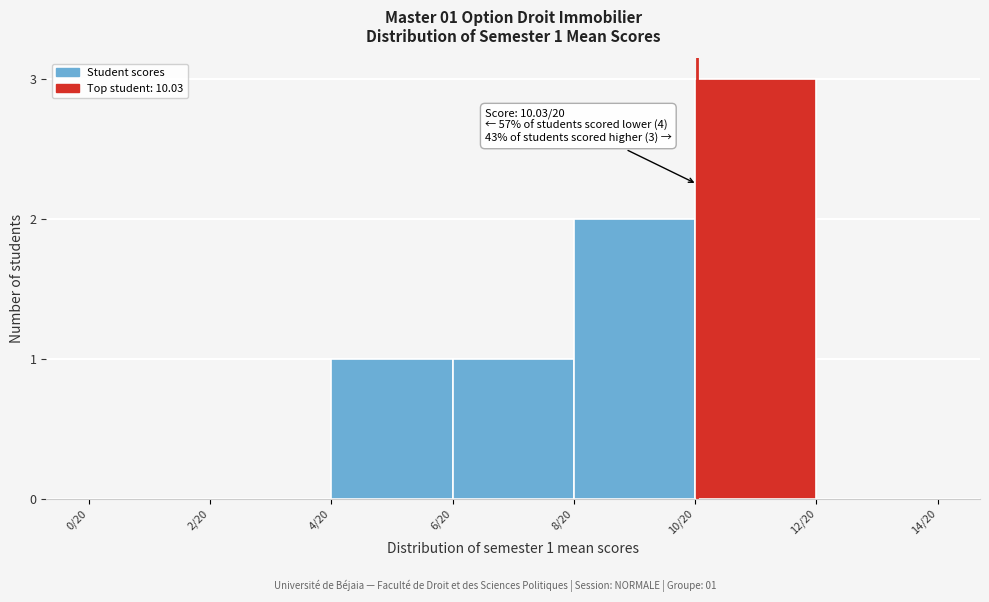

Reading right to left, list all the values displayed in this chart.

12/20=0	10/20=3	8/20=2	6/20=1	4/20=1	2/20=0	0/20=0